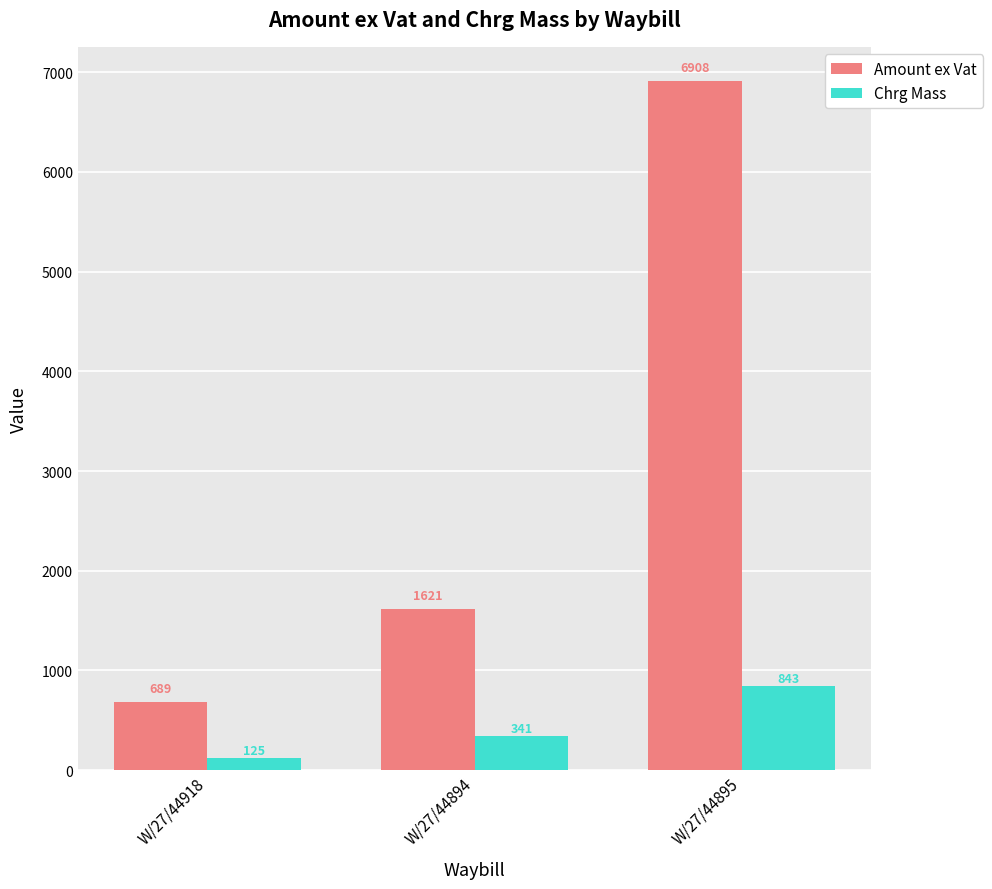

Which series has the largest total across all categories?

Amount ex Vat